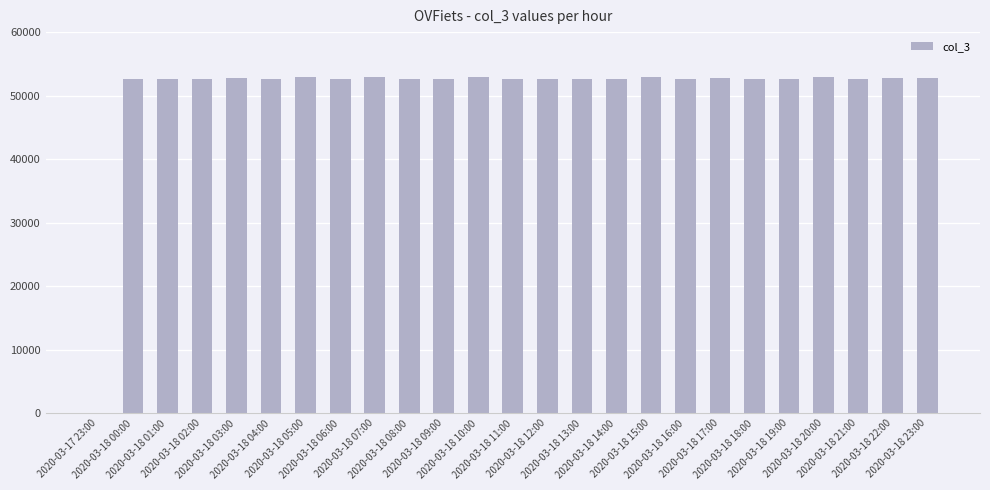

True or false: the data shows 52569 at 2020-03-18 09:00.

True